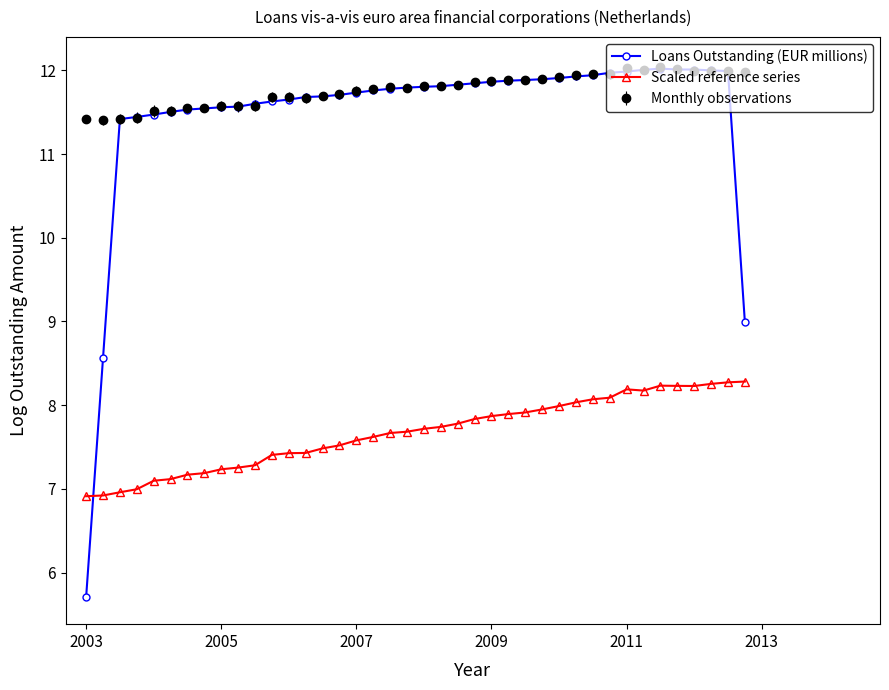

True or false: Scaled reference series and Loans Outstanding (EUR millions) intersect in this chart.

True